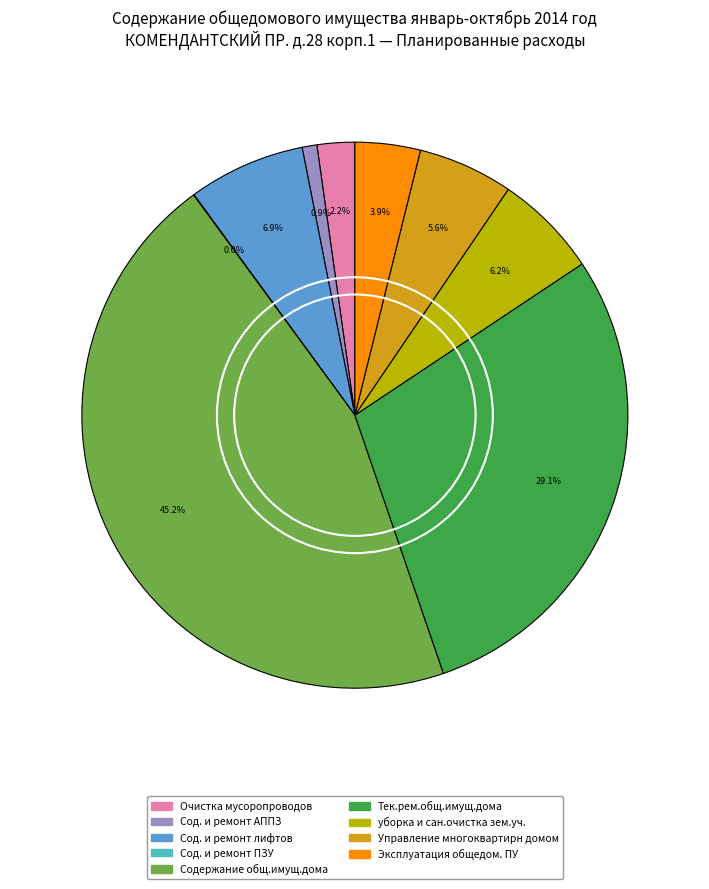

What is the largest slice in the pie chart?

Содержание общ.имущ.дома